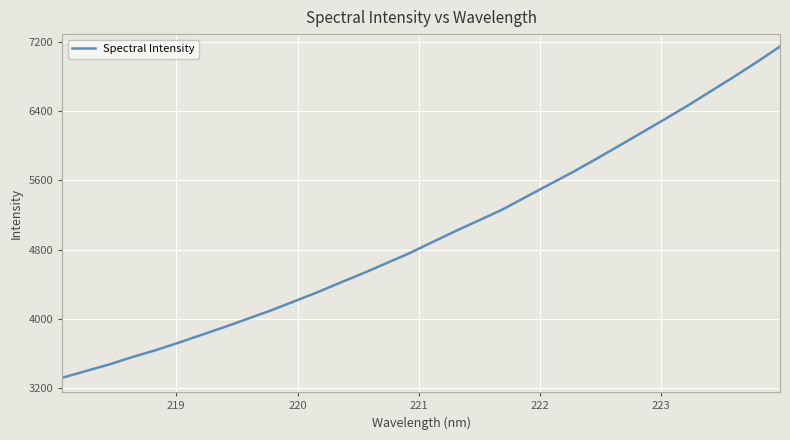

What is the difference between the maximum and minimum values?

3823.1